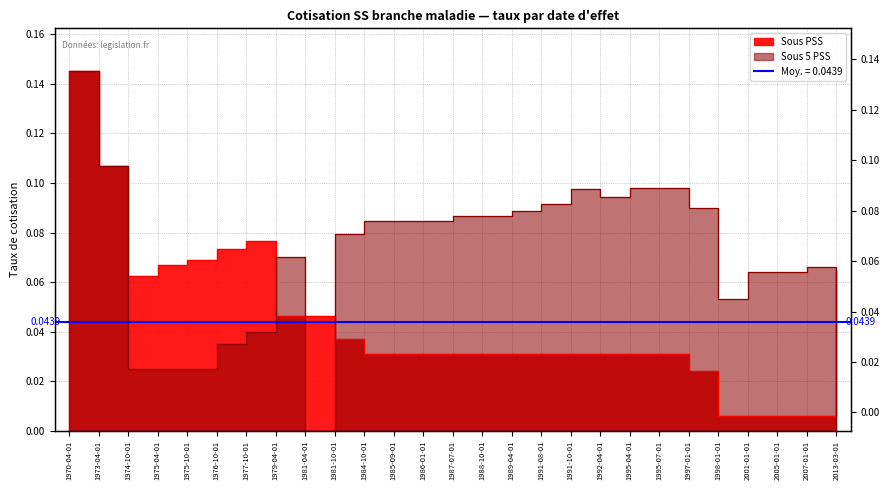

Which series has the largest range (max minus min)?

Sous 5 PSS